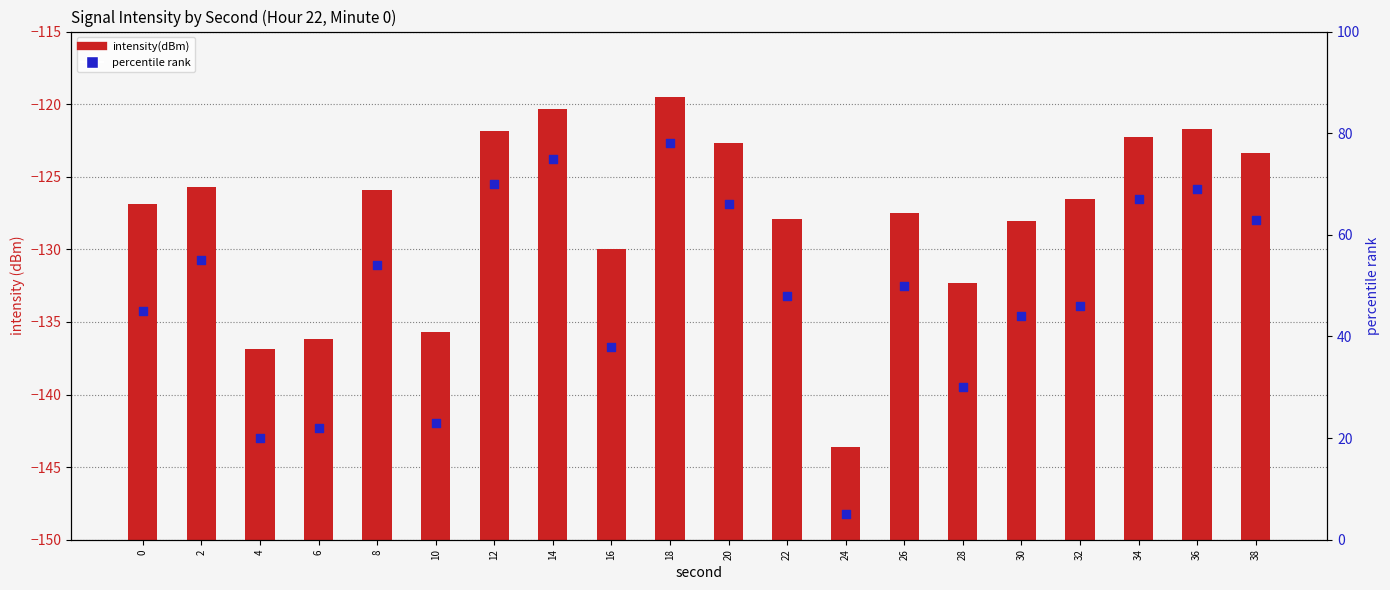

At how many categories does at least one series exceed 31?

15